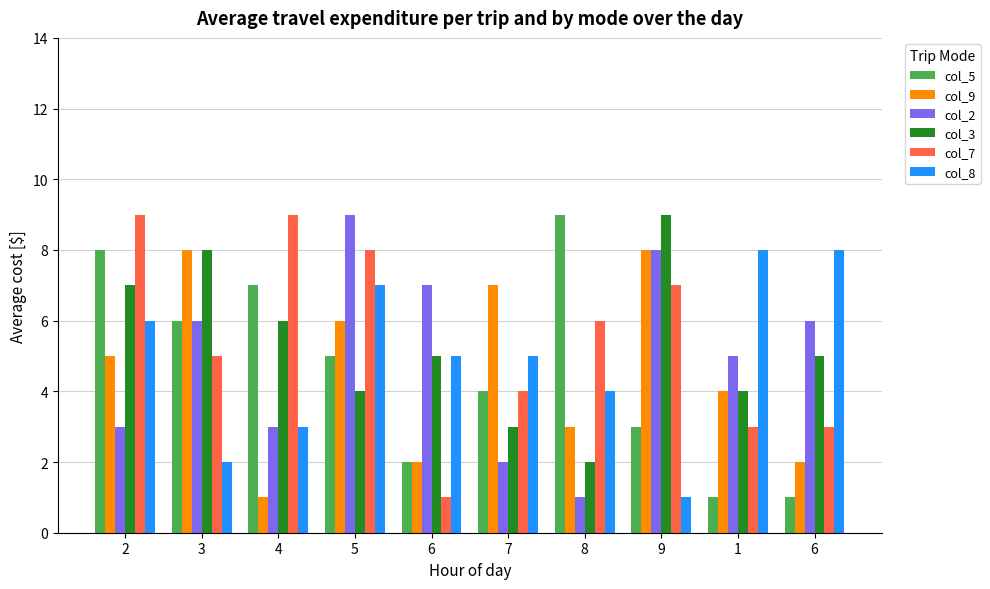

How many data points does each series have?

10